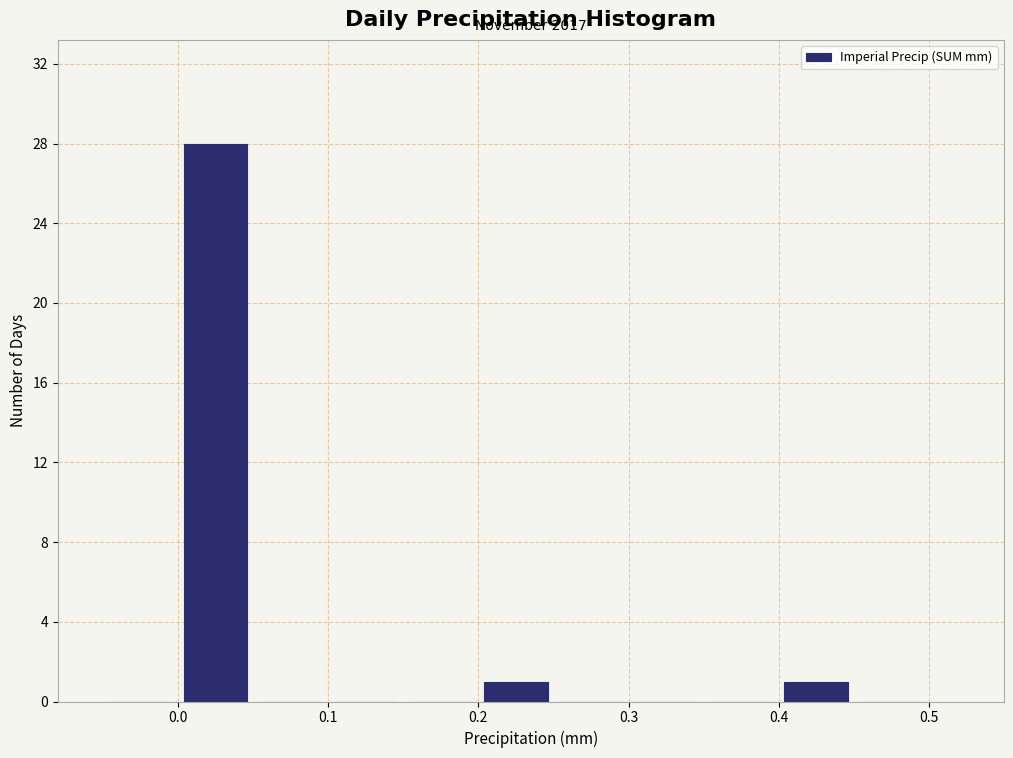

Over which range of the x-axis is the bar tallest?

0.00 to 0.05